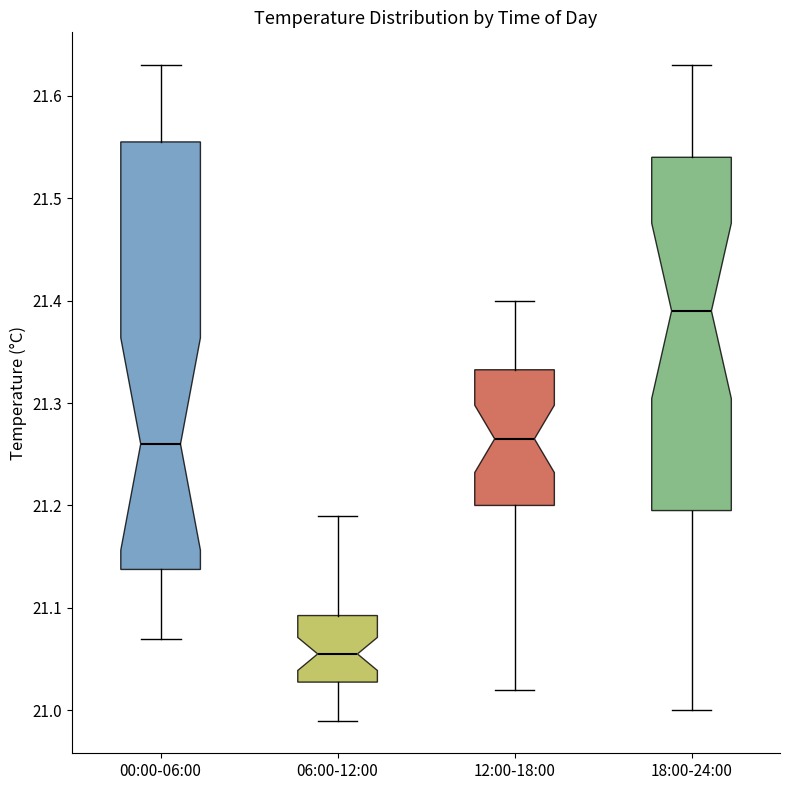

Which box's median line is the highest?

18:00-24:00